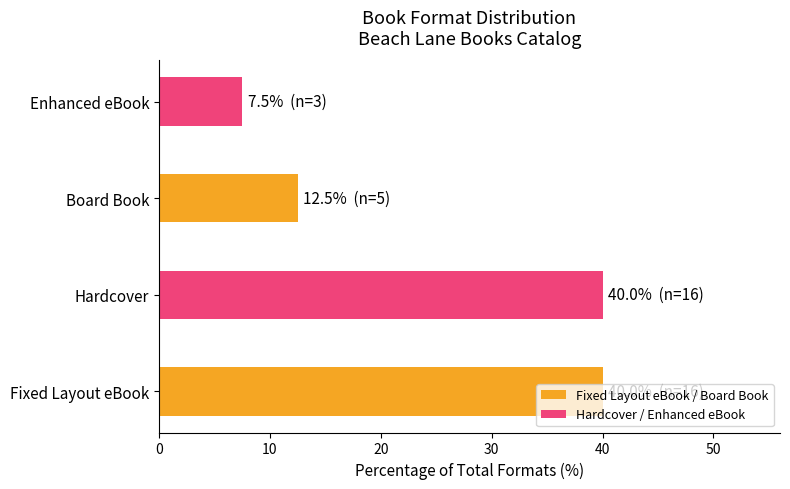

True or false: the data shows 18.0 at Fixed Layout eBook.

False